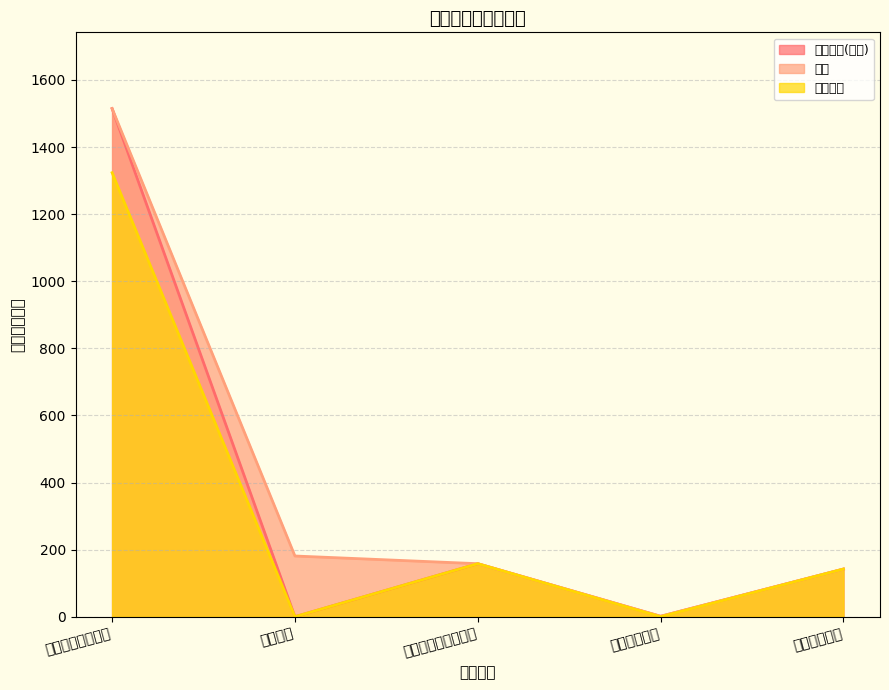

What is the spread (max minus min) of values at 一般公共服务支出?

191.2